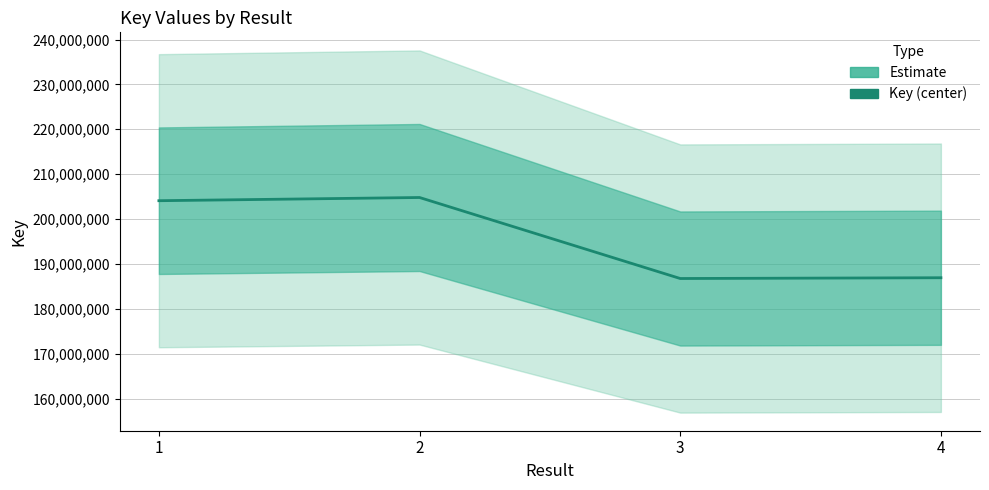

At which category does the chart reach its peak across all series?

2